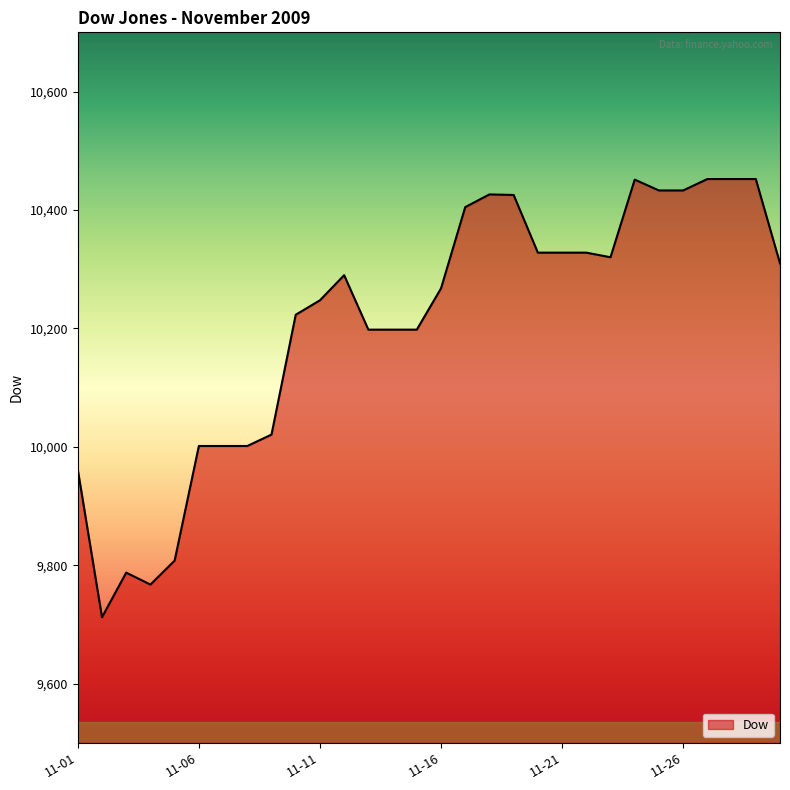

What is the difference between the maximum and minimum values?

740.1